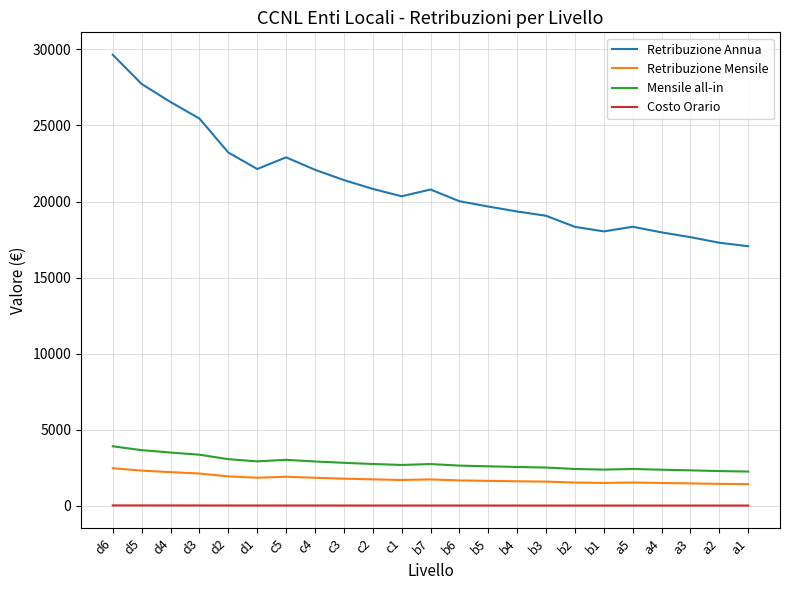

True or false: Retribuzione Annua has more than 1 points higher than both neighbors.

True